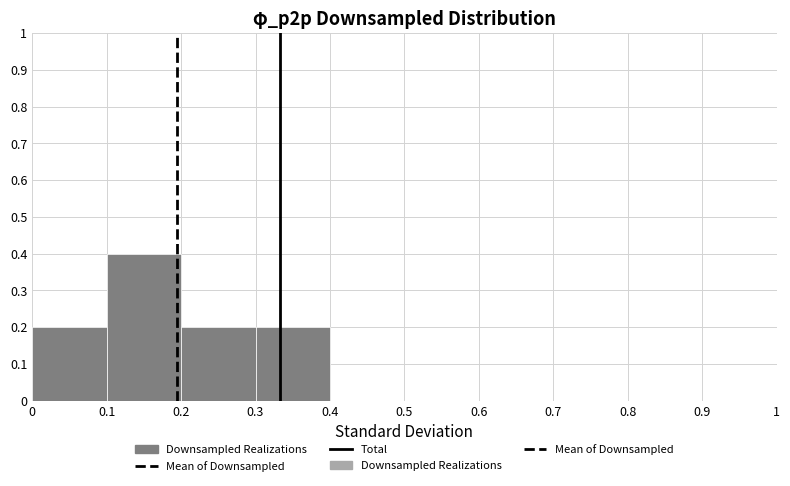

What is the height of the bar covering 0.3 to 0.4 on the x-axis? The values are not printed on the chart, so give them approximately, as read against the axis.

0.2